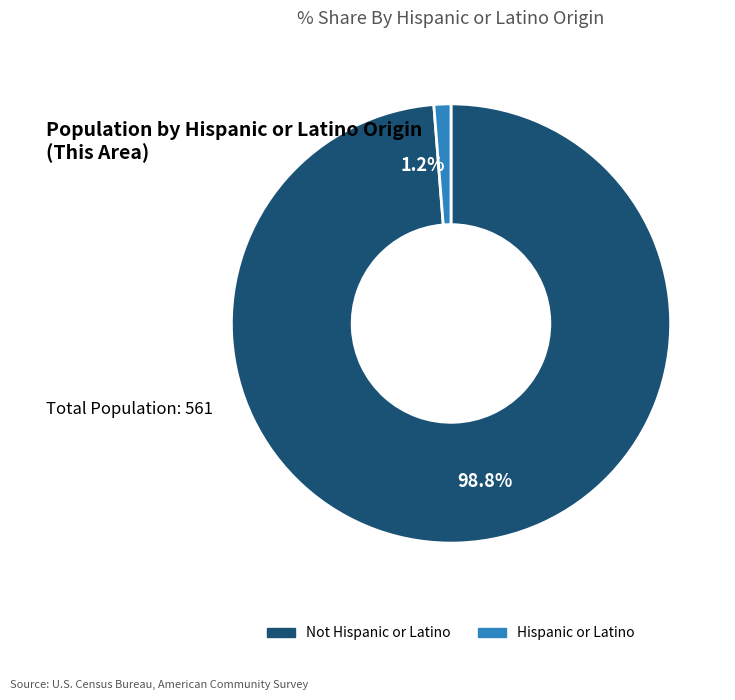

Is it true that Hispanic or Latino is 1% of the pie?

True